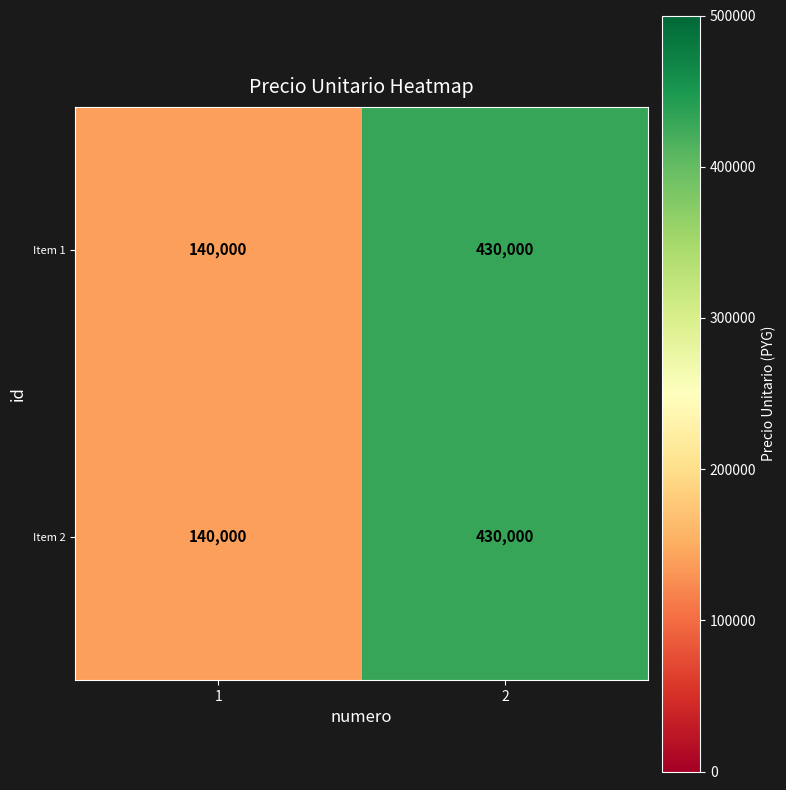

What is the difference between the Item 2 values at 2 and 1?

290000